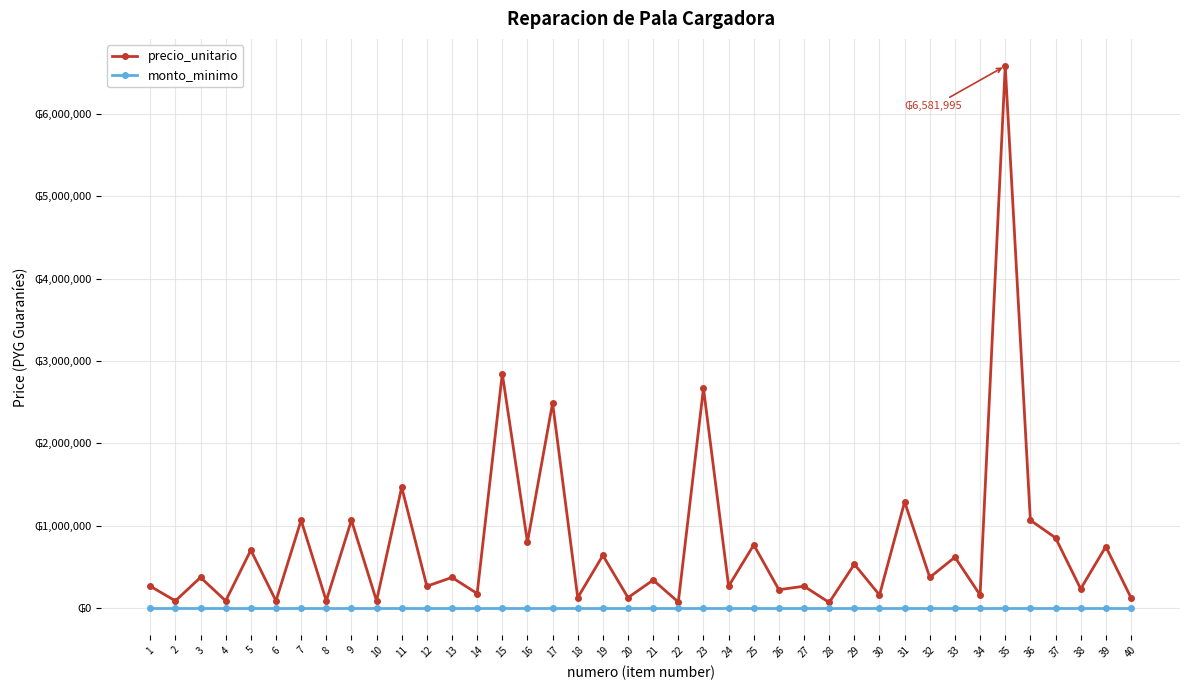

Does the chart have visible grid lines?

Yes